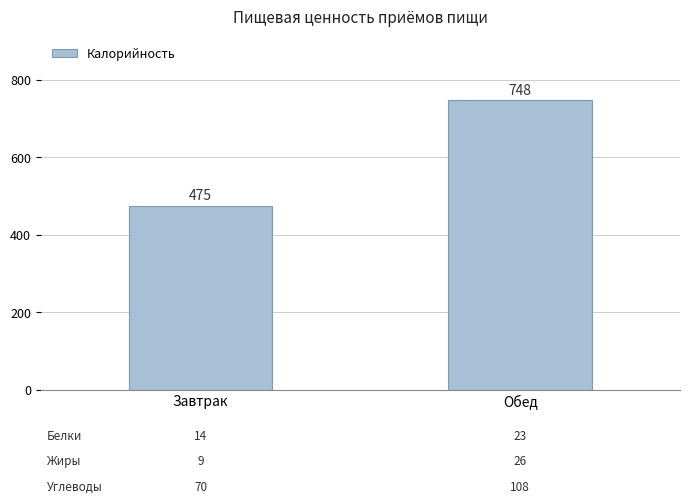

What is the sum of all values?

1223